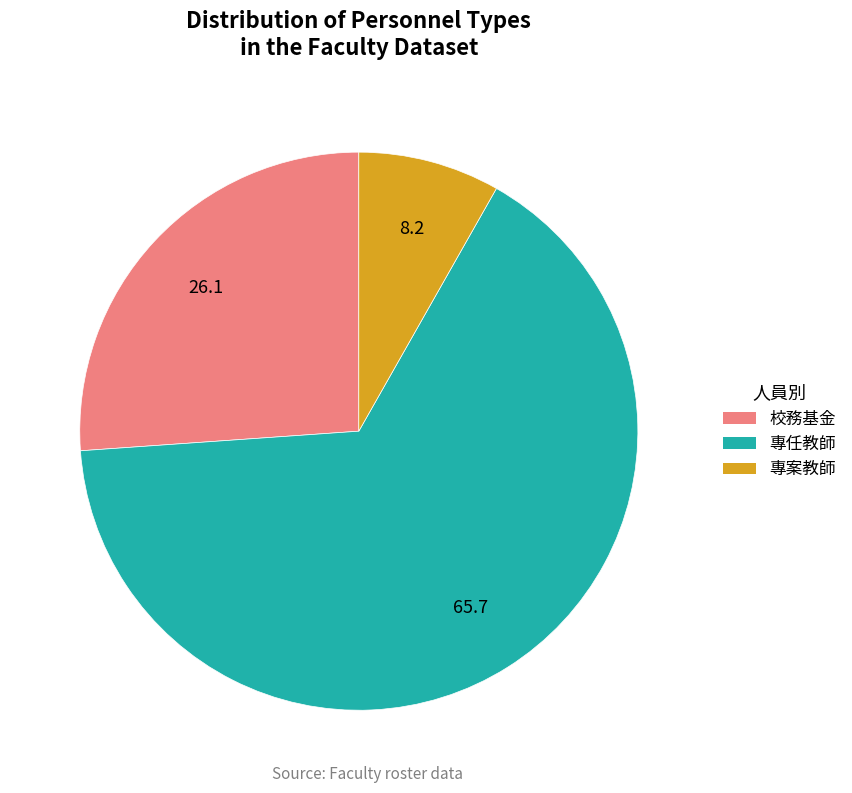

Count the number of slices in the pie.

3